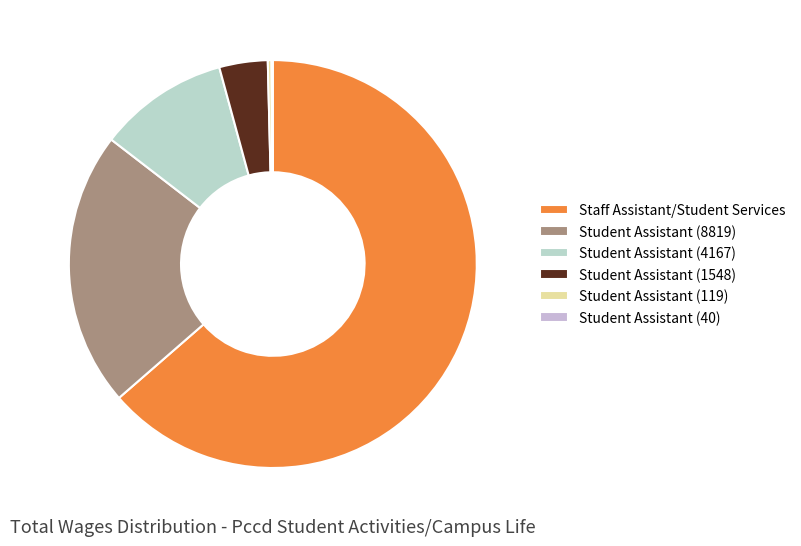

Rank the categories by value from lowest to highest.

Student Assistant (40), Student Assistant (119), Student Assistant (1548), Student Assistant (4167), Student Assistant (8819), Staff Assistant/Student Services